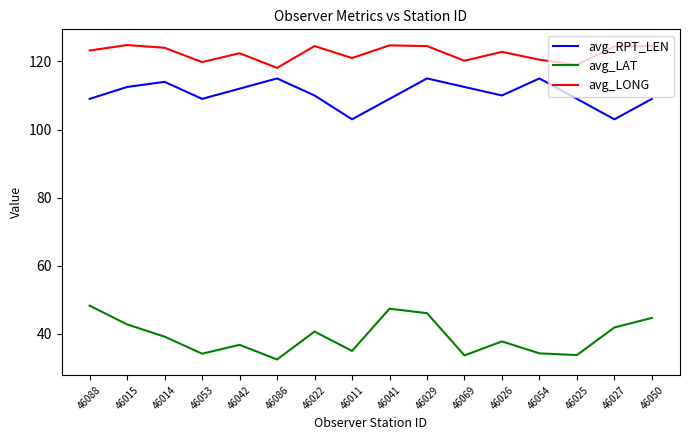

List the series in order of their peak value, lowest first.

avg_LAT, avg_RPT_LEN, avg_LONG